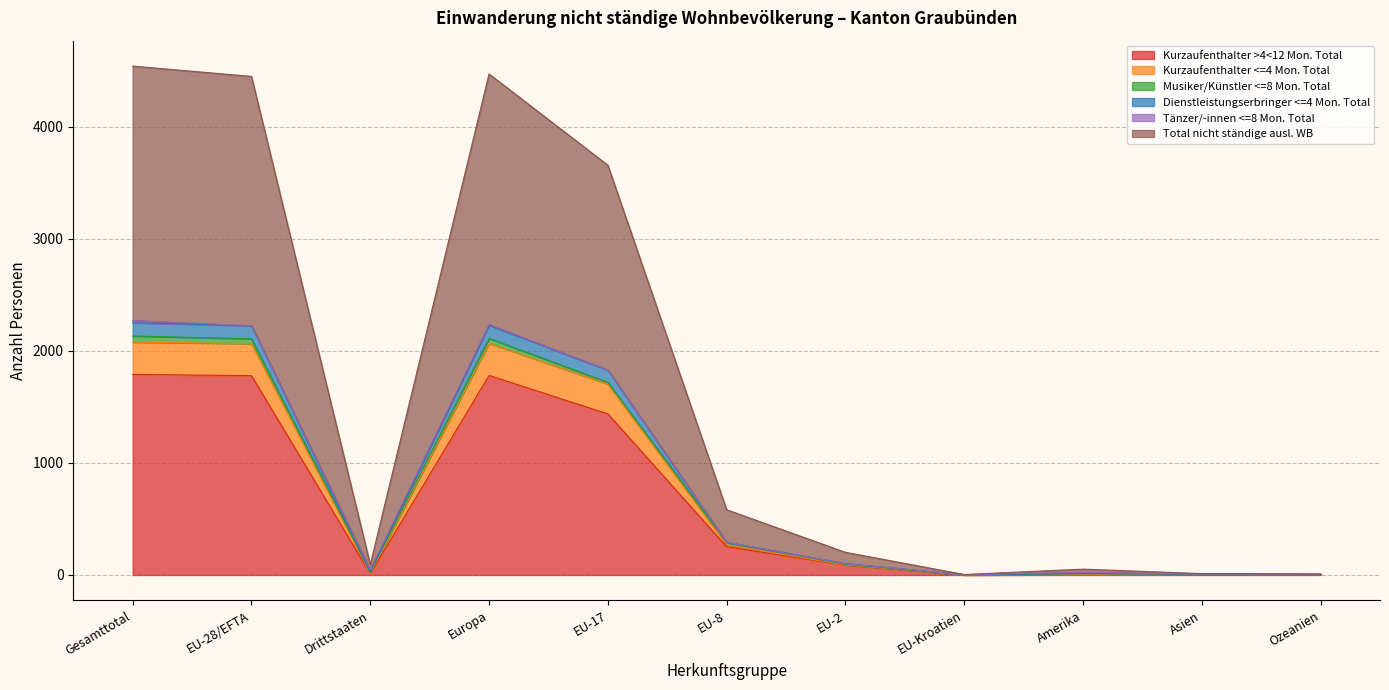

Does the chart display data point markers on the line(s)?

No